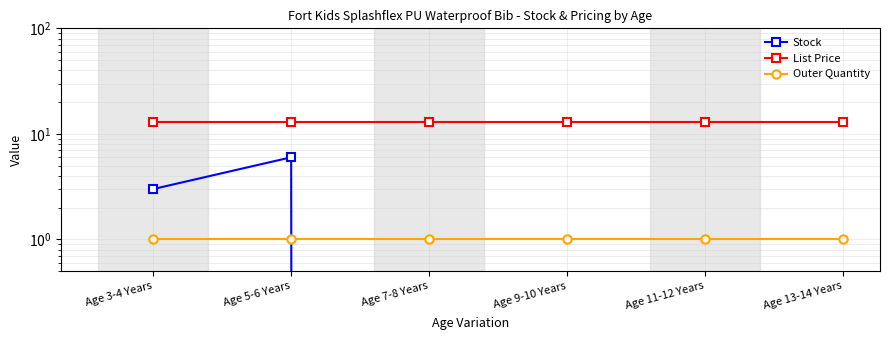

What is the label of the 4th point from the right?

Age 7-8 Years